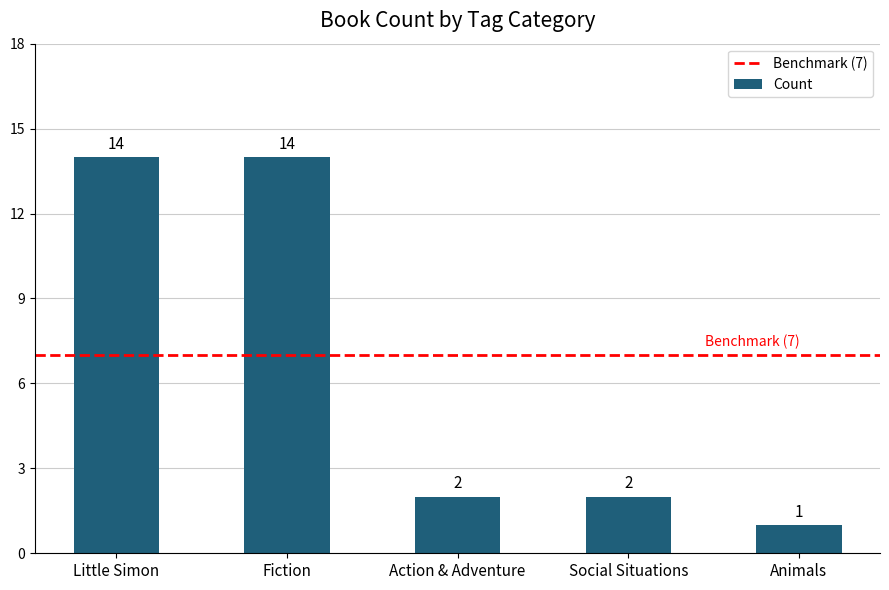

Which has a higher value, Action & Adventure or Animals?

Action & Adventure